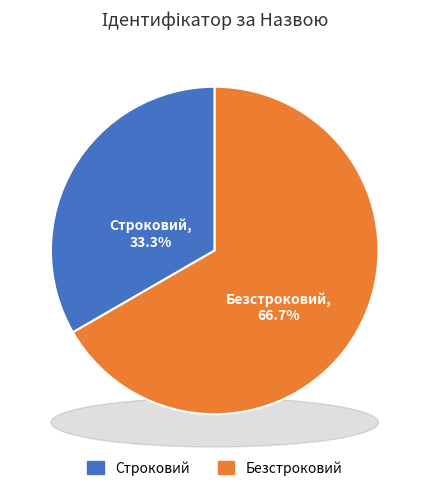

The Безстроковий slice represents 56% of the pie. True or false?

False